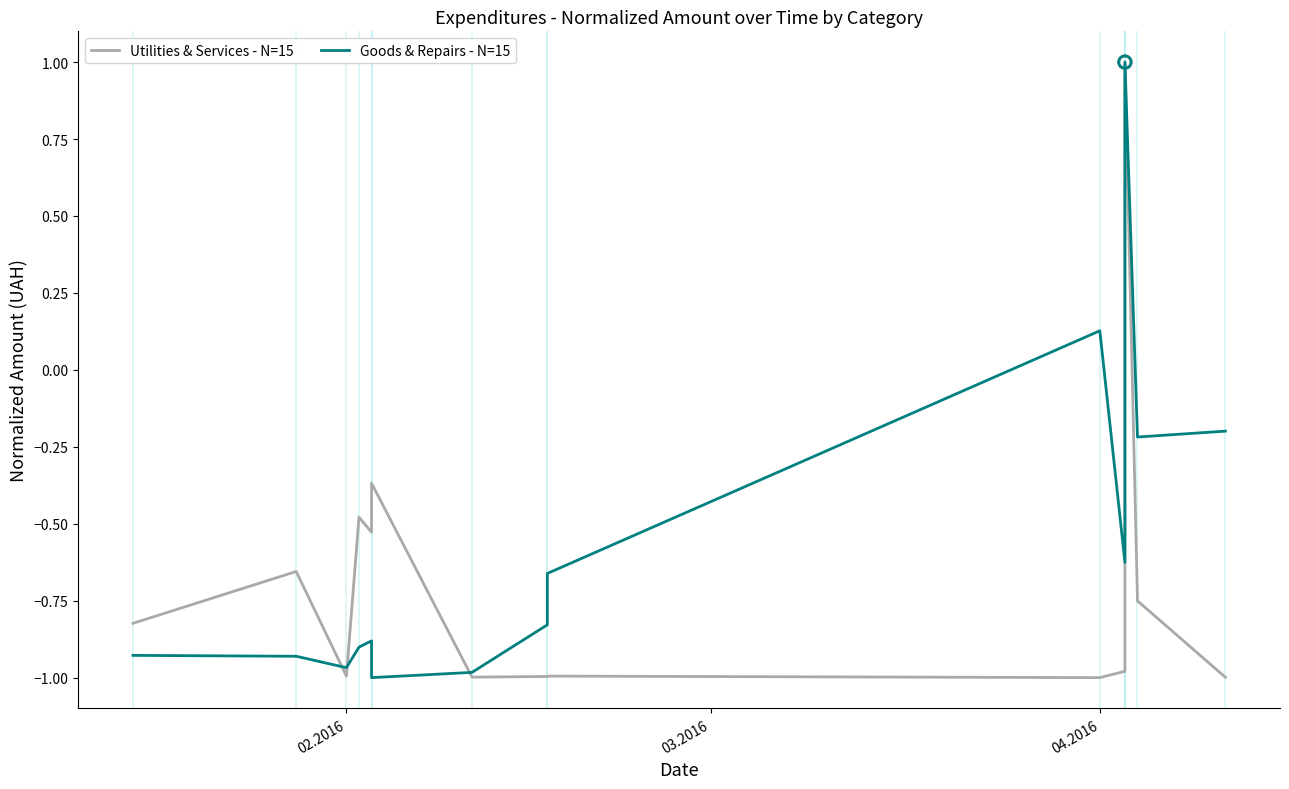

At which category is the sum across all series the highest?

04.2016